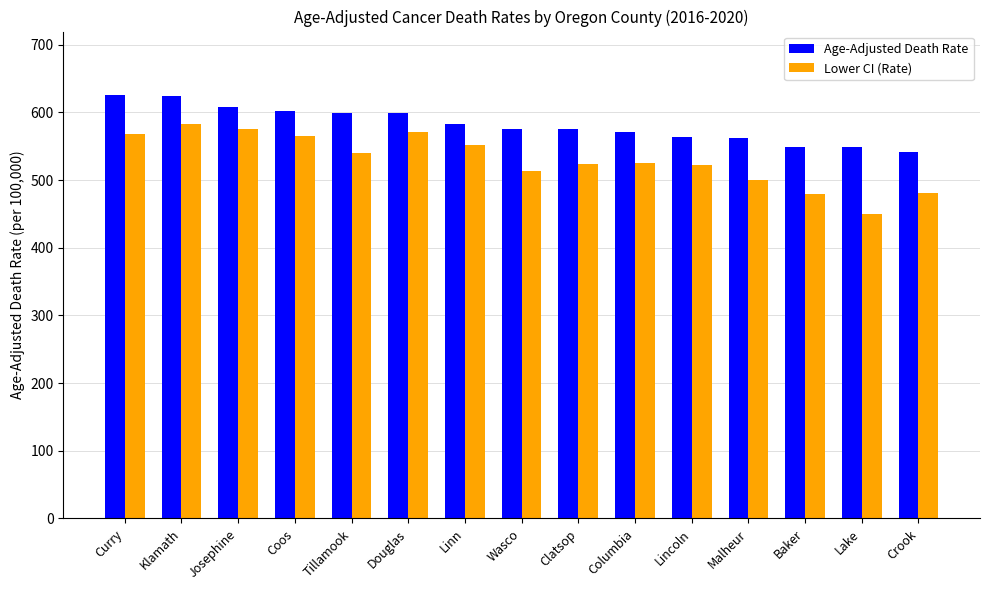

At which label is Lower CI (Rate) closest to 515?

Wasco